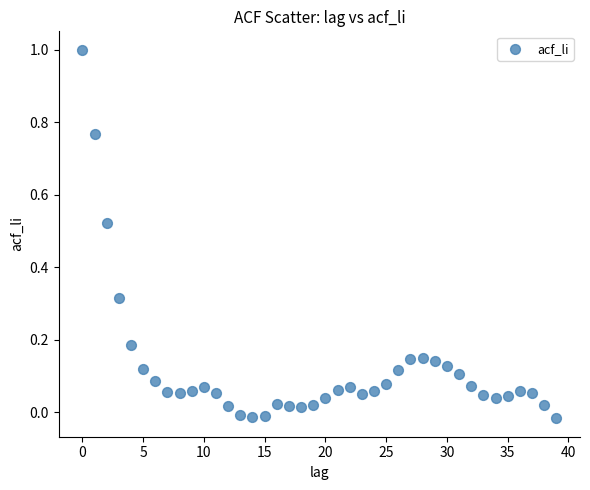

How many points are shown in the scatter plot?

40